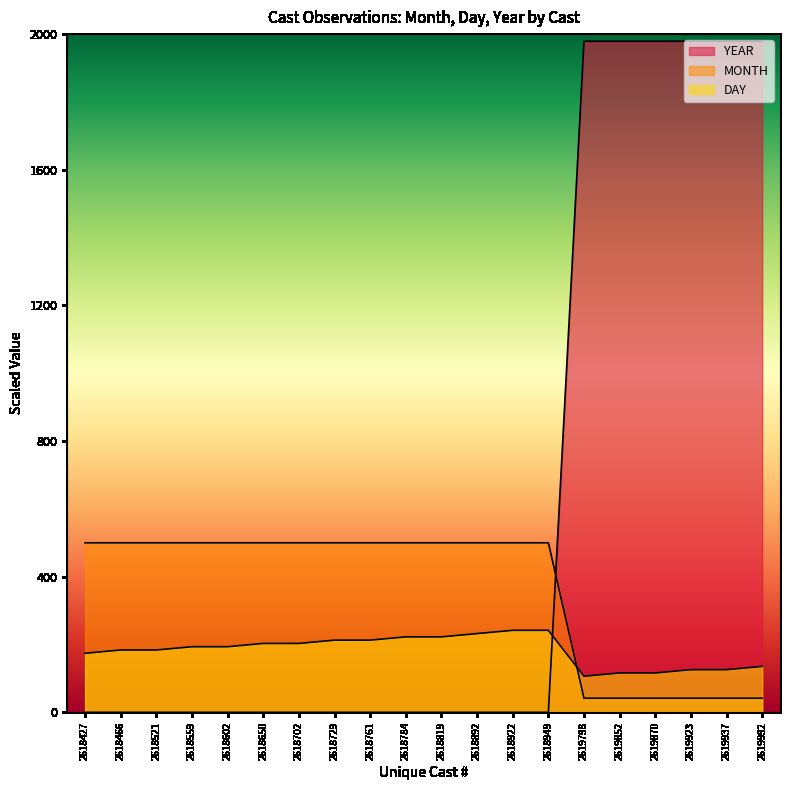

Does the chart display data point markers on the line(s)?

No